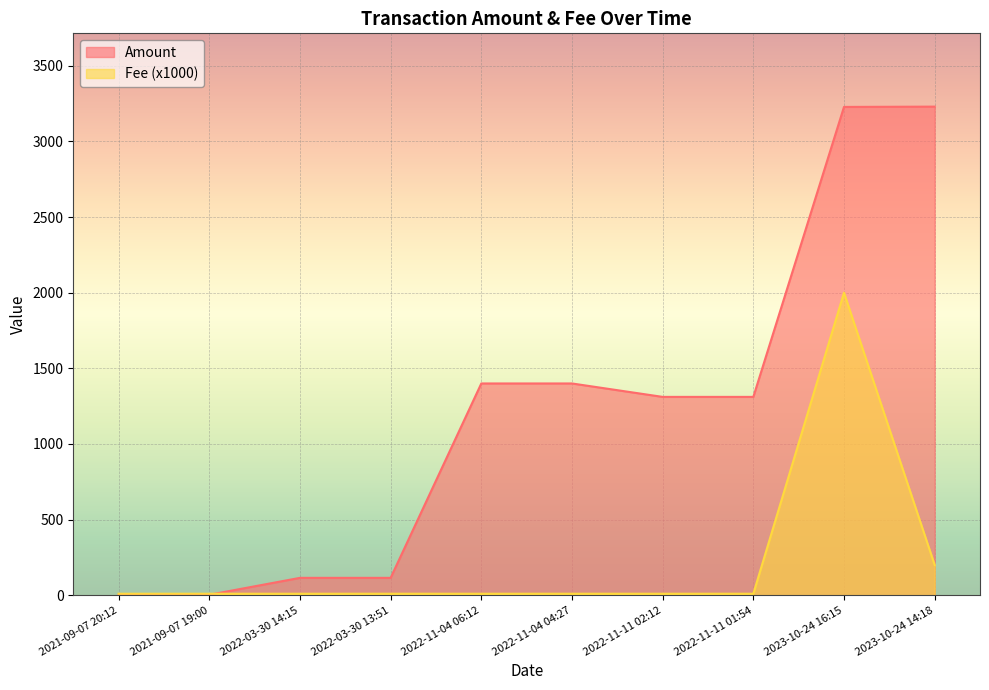

How many times do Amount and Fee cross each other?

1